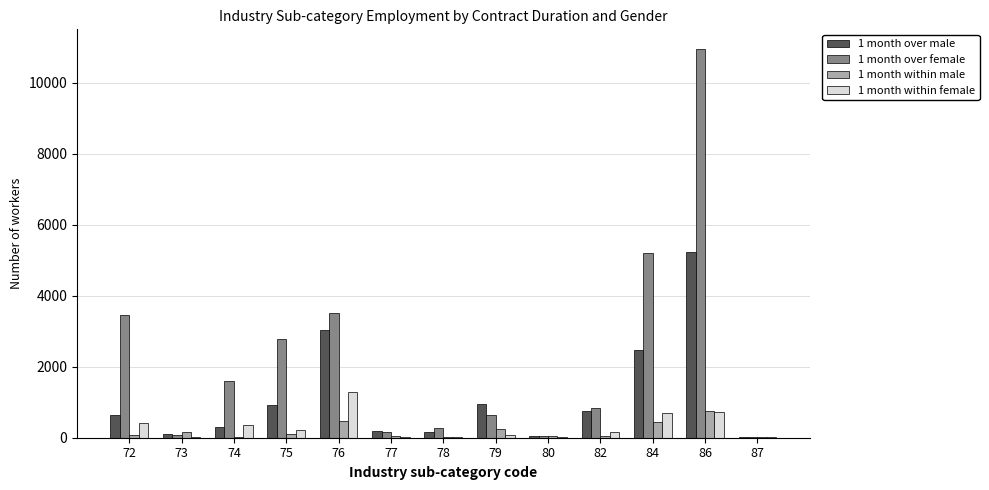

What is the spread (max minus min) of values at 80?

37